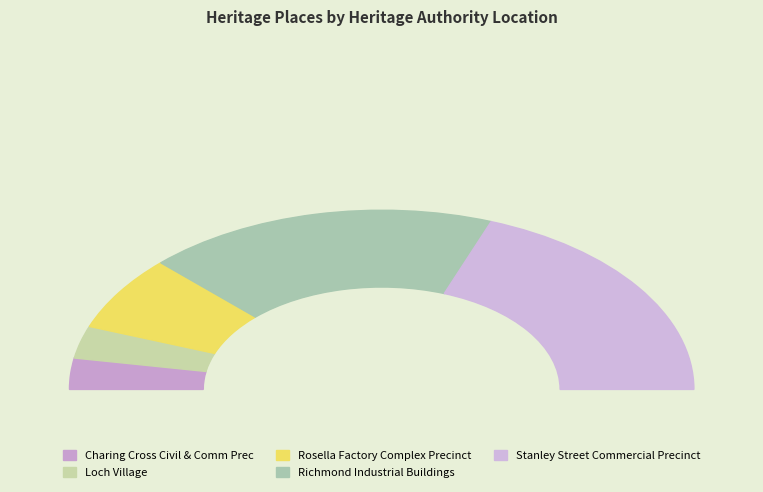

Do Charing Cross Civil & Comm Prec and Rosella Factory Complex Precinct together represent more than half of the pie?

No